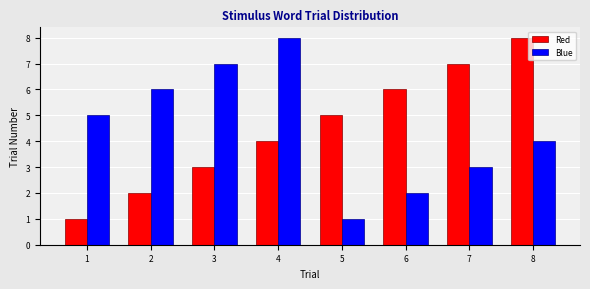

What are all the series names shown in the legend?

Red, Blue